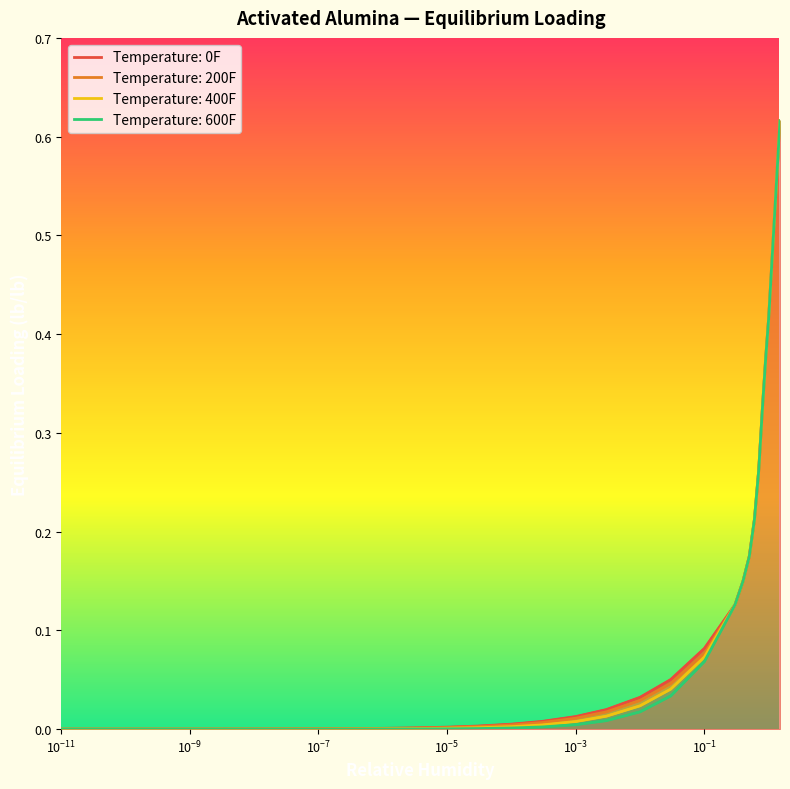

How many series are shown in this chart?

4